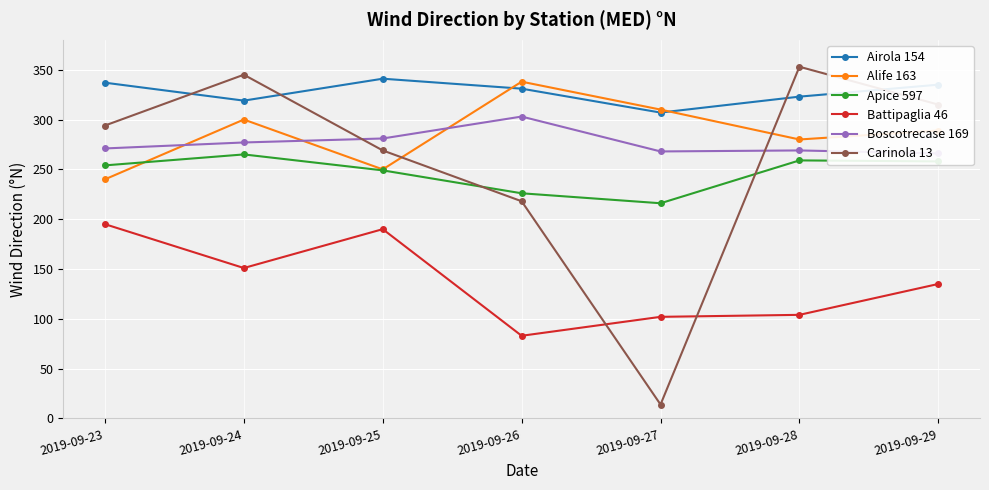

How many values in the Airola 154 series exceed 331?

3